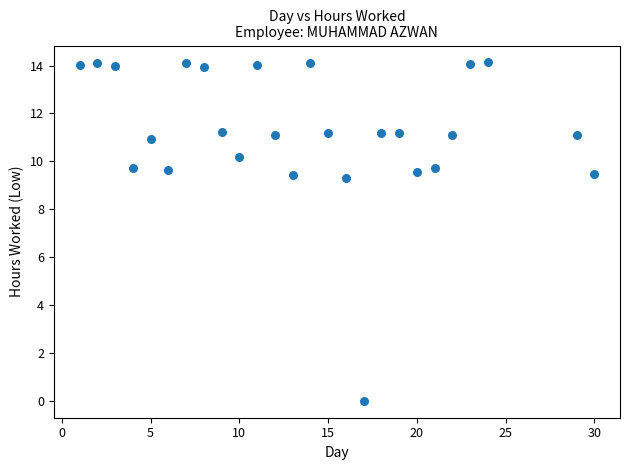

What is the range of X values (max minus min)?

29.0